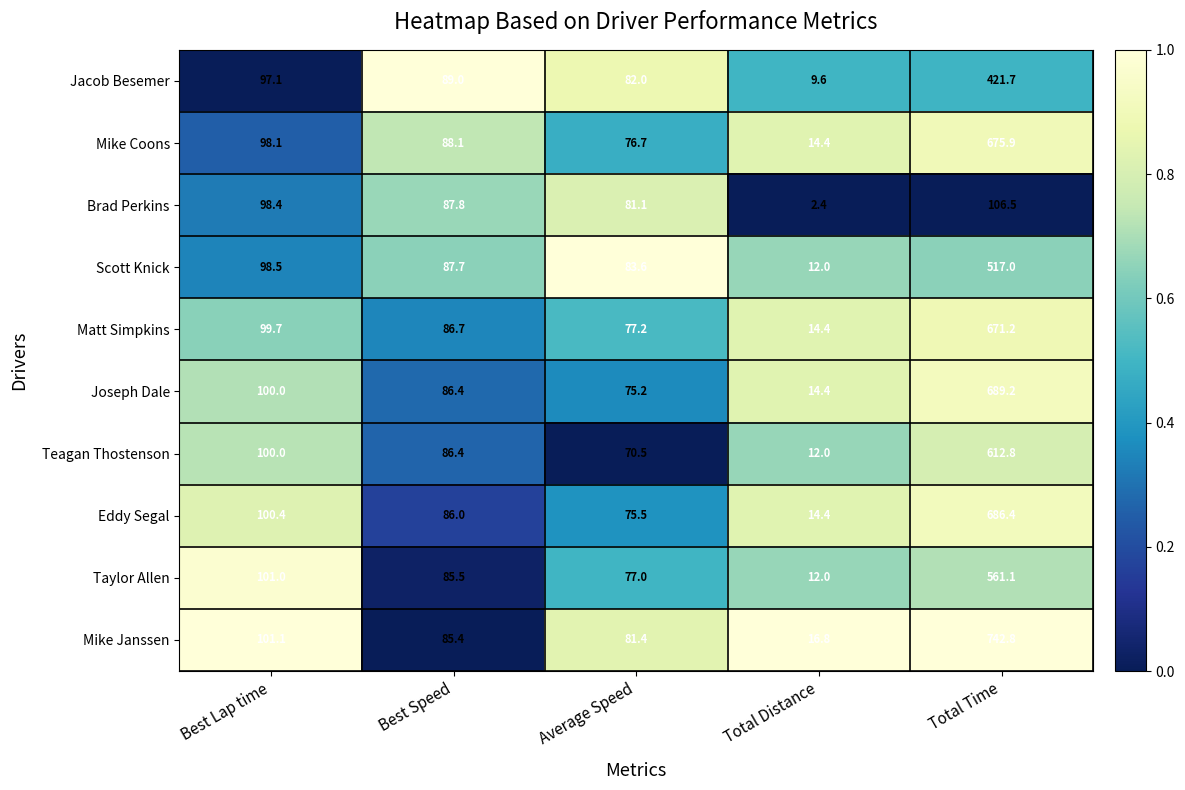

At which label is Brad Perkins closest to 54?

Average Speed